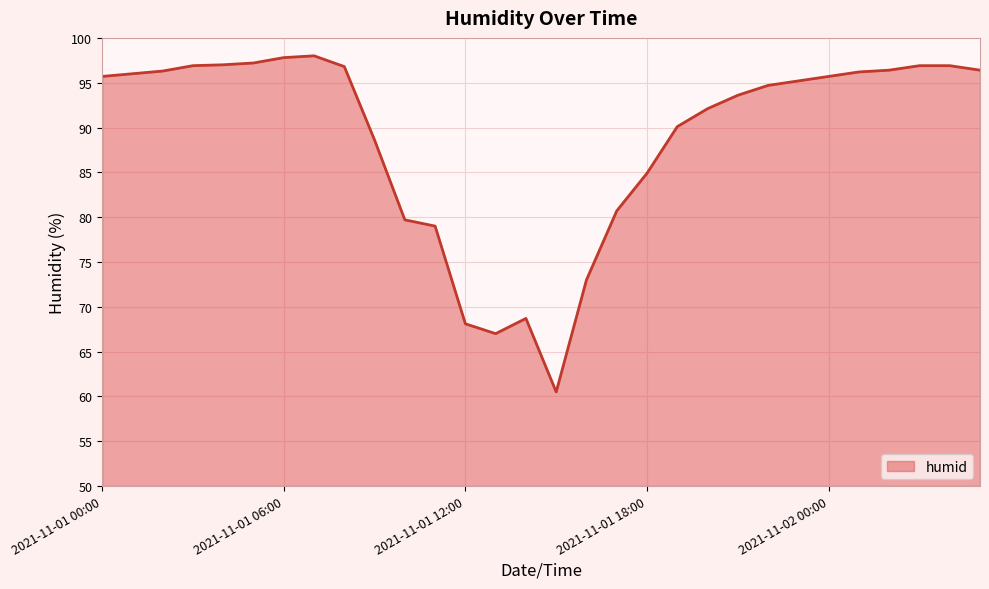

What is the minimum value shown in the chart?

60.5